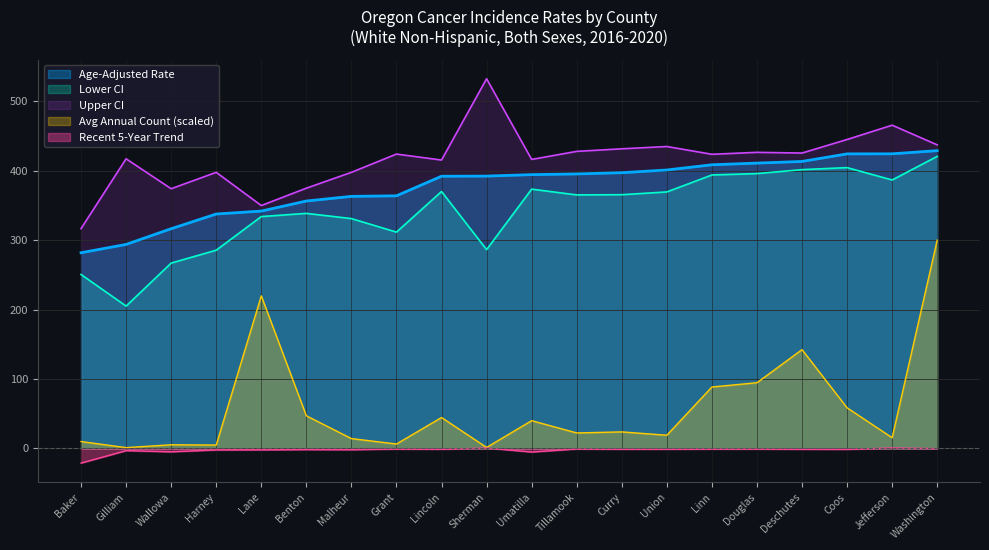

At Lane, list the series in order from largest to smallest.

Upper CI, Age-Adjusted Rate, Lower CI, Avg Annual Count (scaled), Recent 5-Year Trend